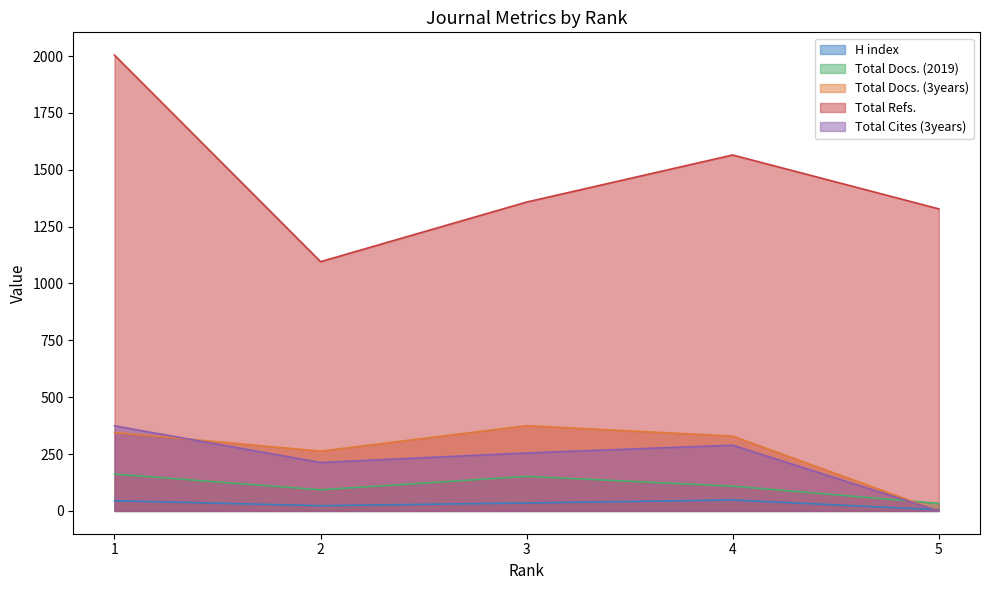

Where is Total Docs. (2019) nearest to the value 97?

2